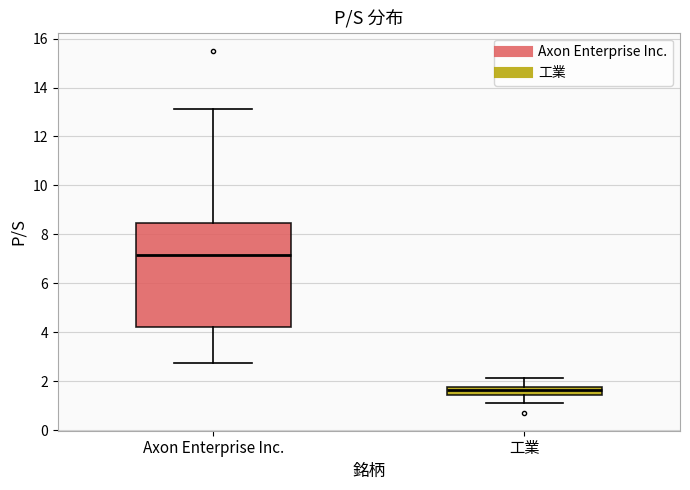

Comparing the boxes themselves (not the whiskers), which one is the tallest?

Axon Enterprise Inc.